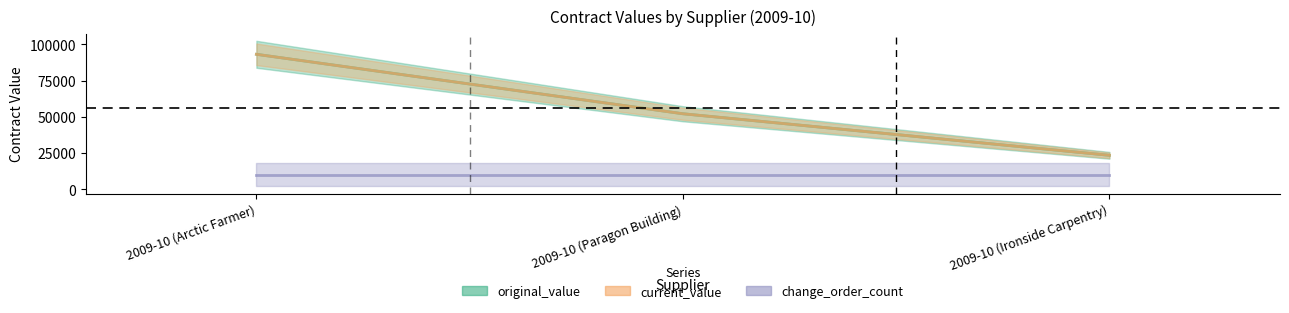

Where does the current_value series first go above 52158?

2009-10 (Arctic Farmer)